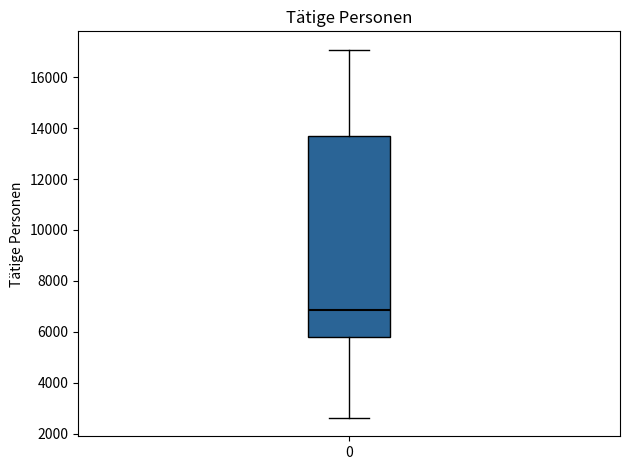

Transcribe this box plot: give where the median line is, the range the box spans, and where the two whiskers end, as read against the y-axis. The values are not printed on the chart, so give them approximately, as read against the axis.

median 6800, box 5800 to 13800, whiskers 2600 to 17000